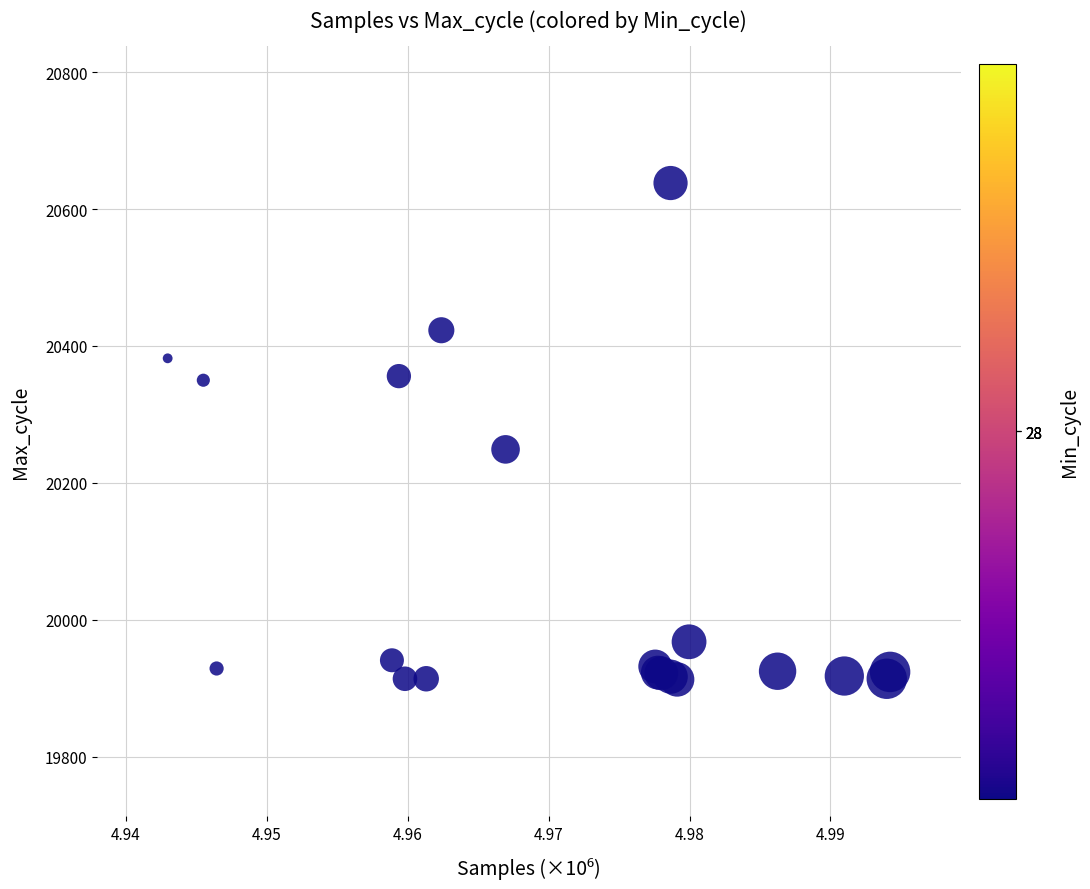

What Y value in the scatter plot is closest to 20275?

20249